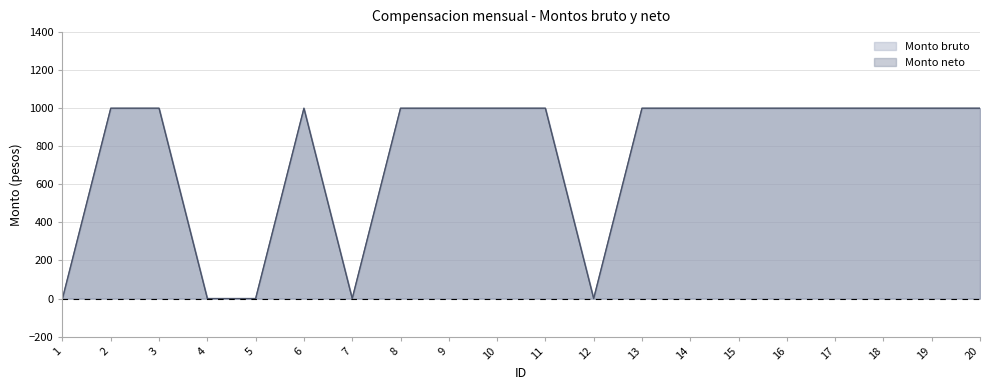

How many interior local valleys does the Monto neto series have?

2